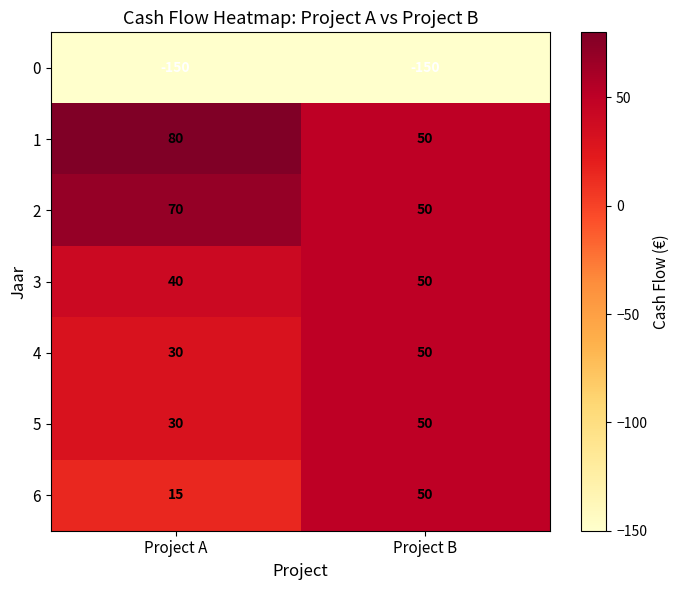

What is the total value across all series at Project B?

150